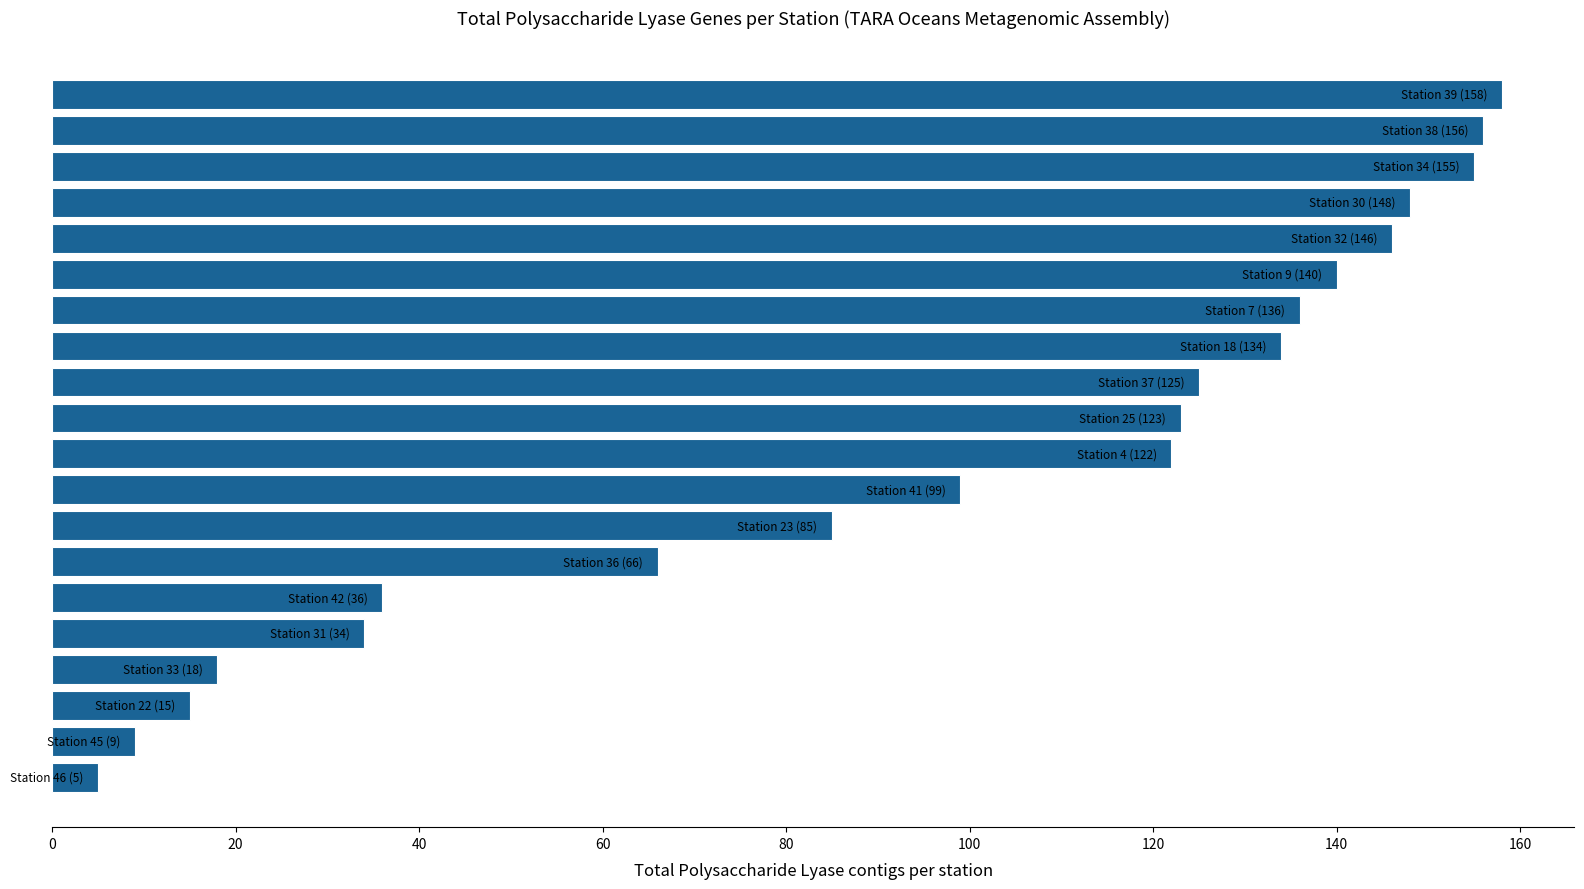

What is the smallest value displayed?

5